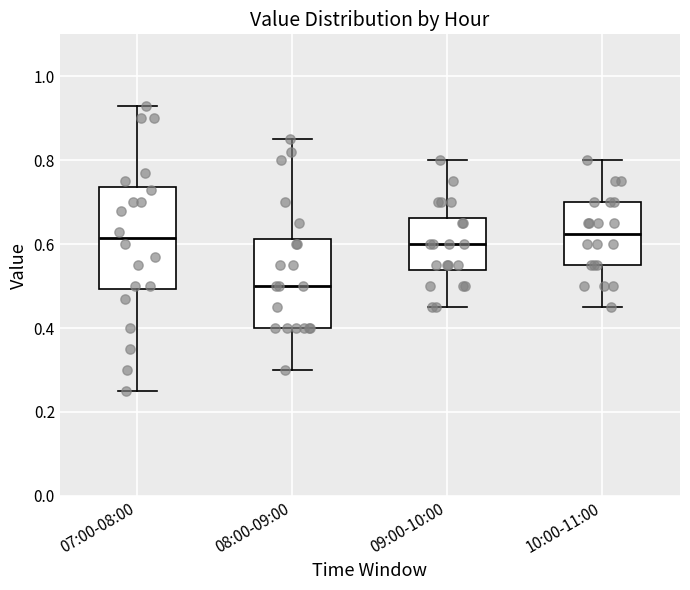

Which box is the tallest, from its lower edge to its upper edge?

07:00-08:00